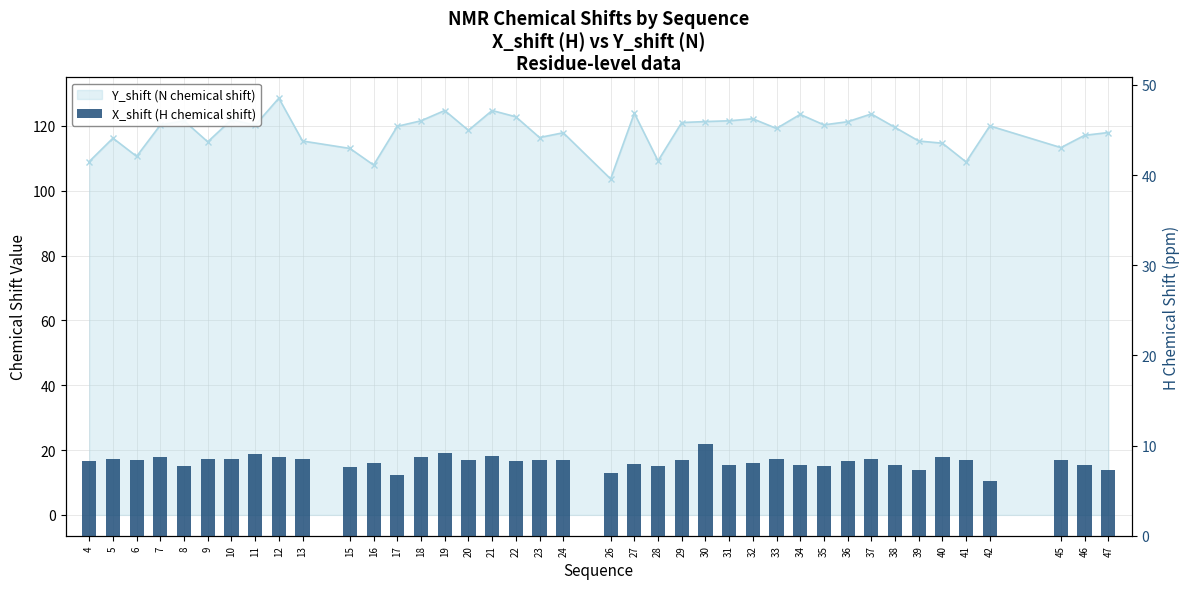

Which label corresponds to the smallest value in the chart?

42